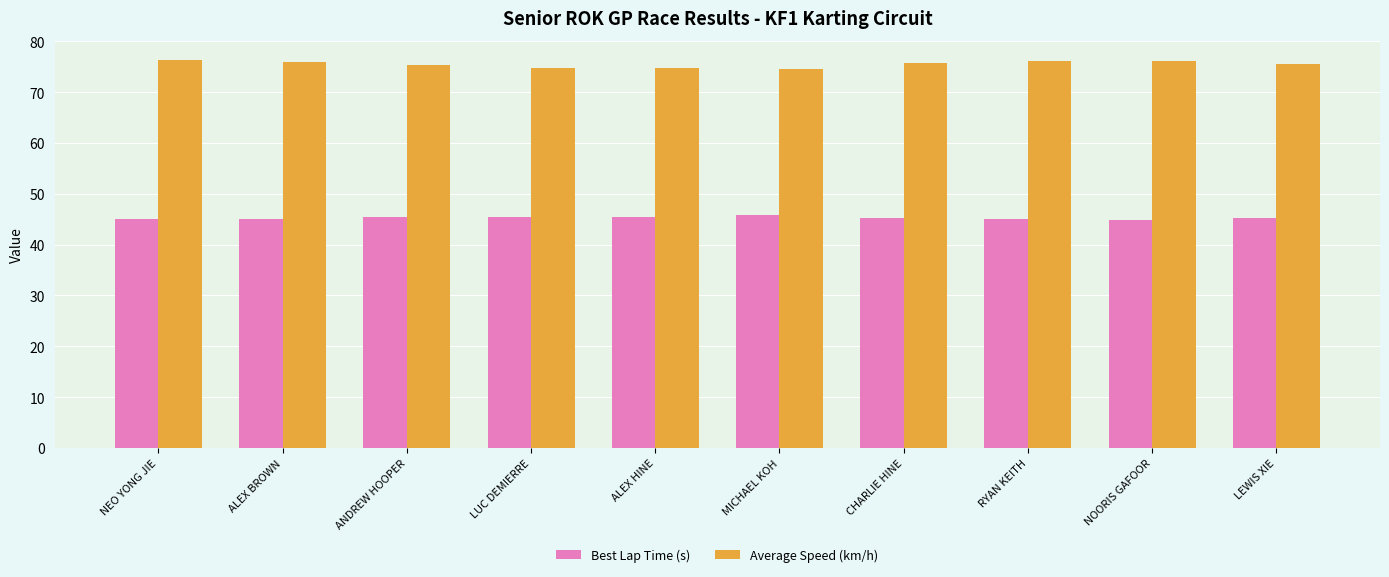

At MICHAEL KOH, list the series in order from smallest to largest.

Best Lap Time (s), Average Speed (km/h)